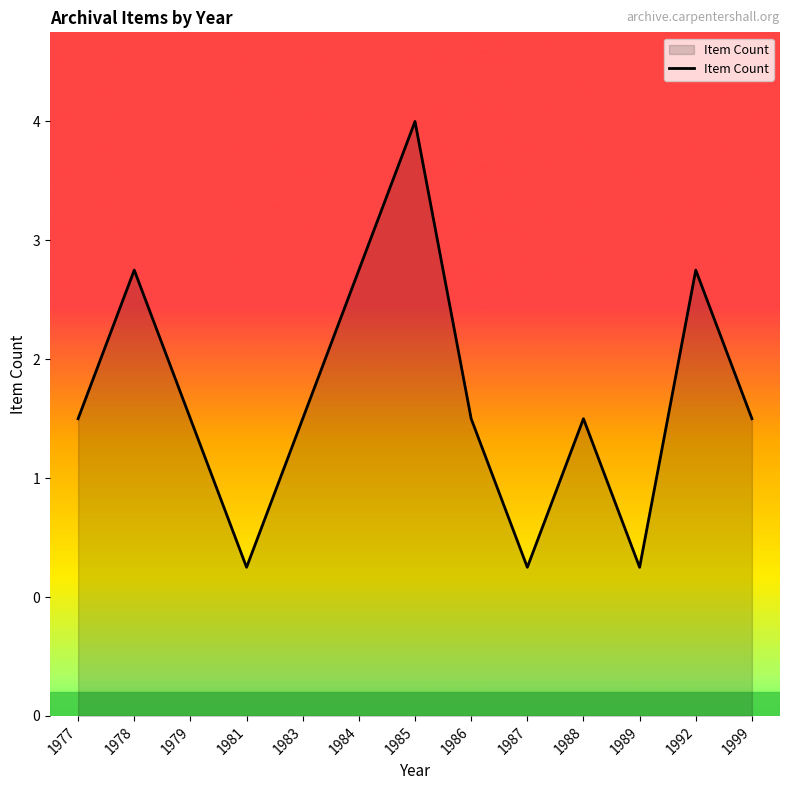

Rank the categories by value from highest to lowest.

1985, 1978, 1984, 1992, 1977, 1979, 1983, 1986, 1988, 1999, 1981, 1987, 1989